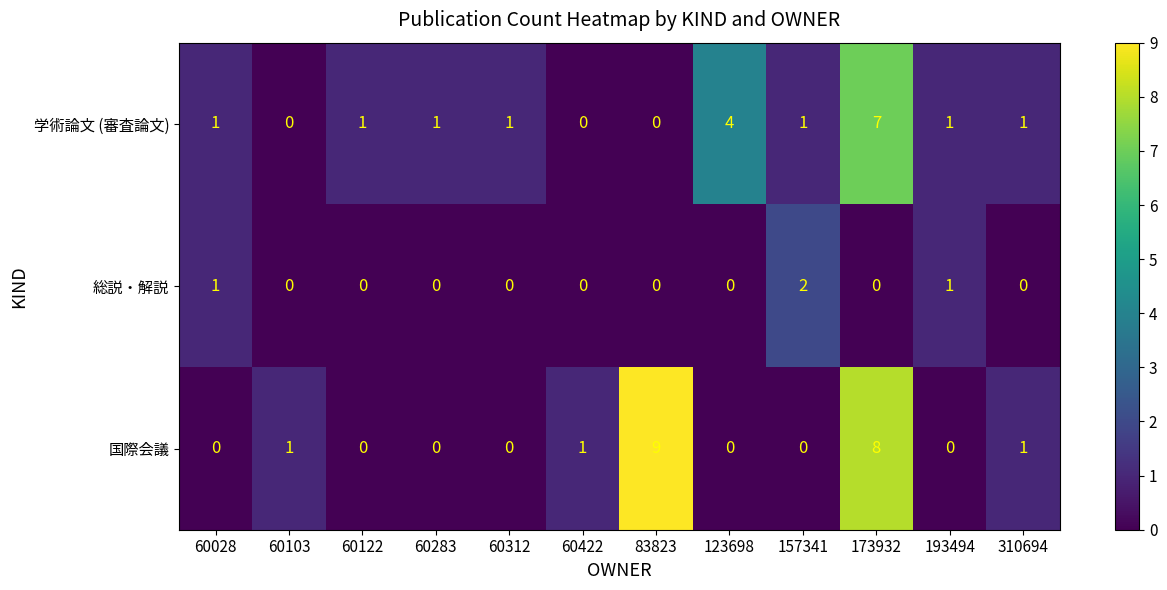

The 国際会議 series shows 1 at 60422. True or false?

True